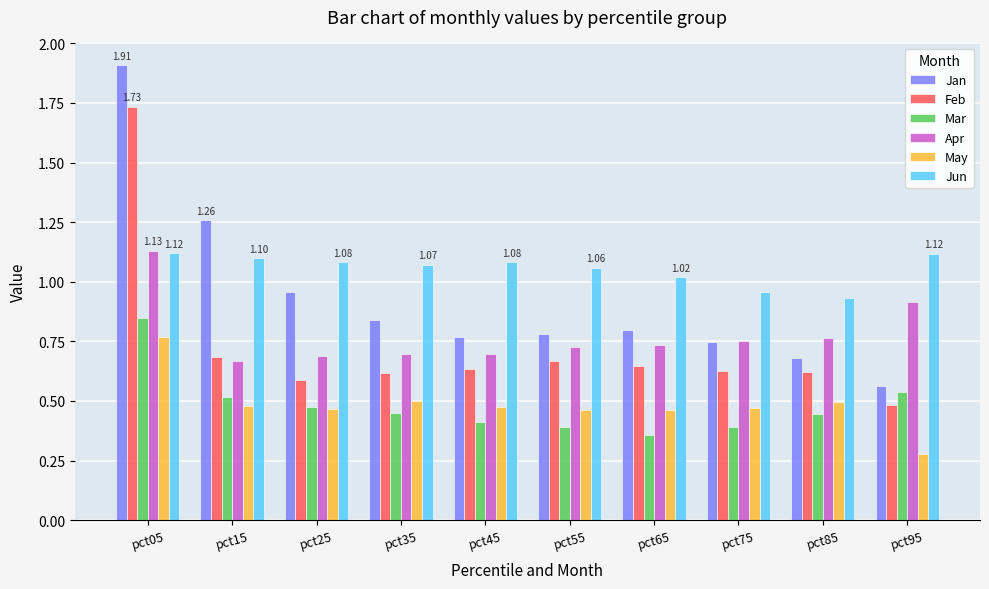

Rank the series at pct65 from highest to lowest value.

Jun, Jan, Apr, Feb, May, Mar